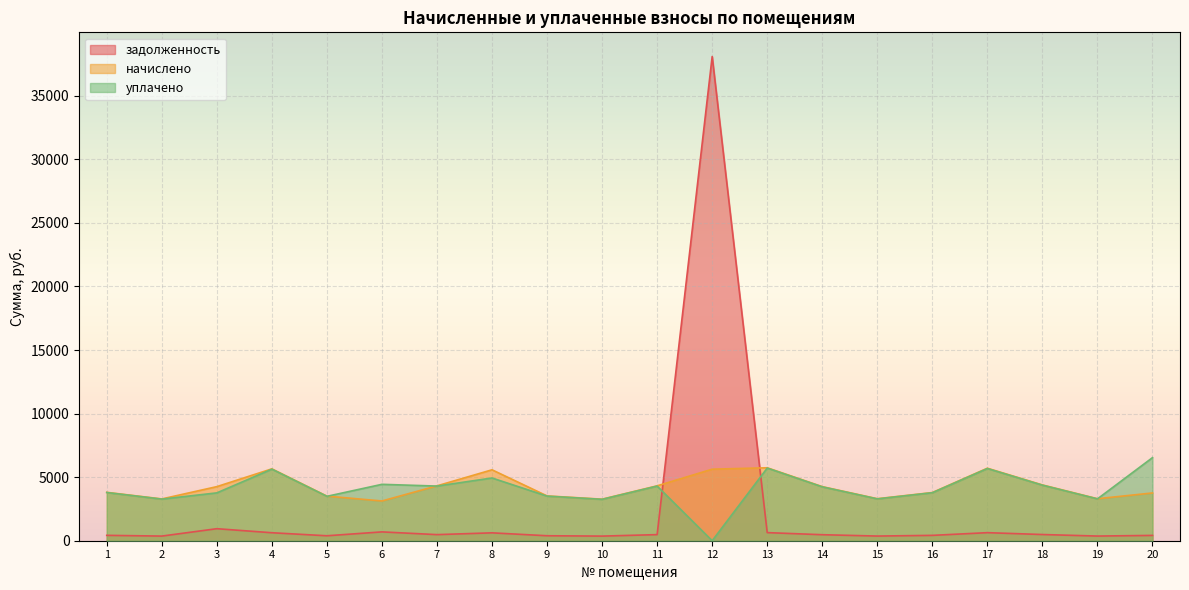

What is the average value of the задолженность series?

2383.6